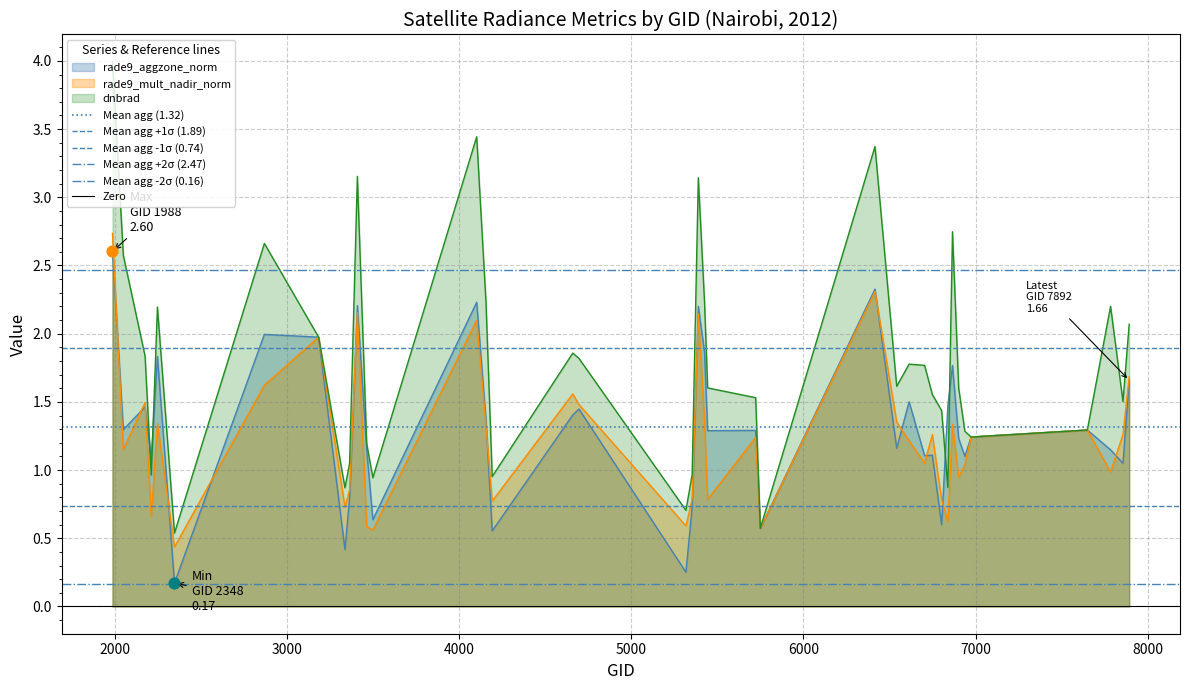

What is the minimum value for dnbrad?

0.5